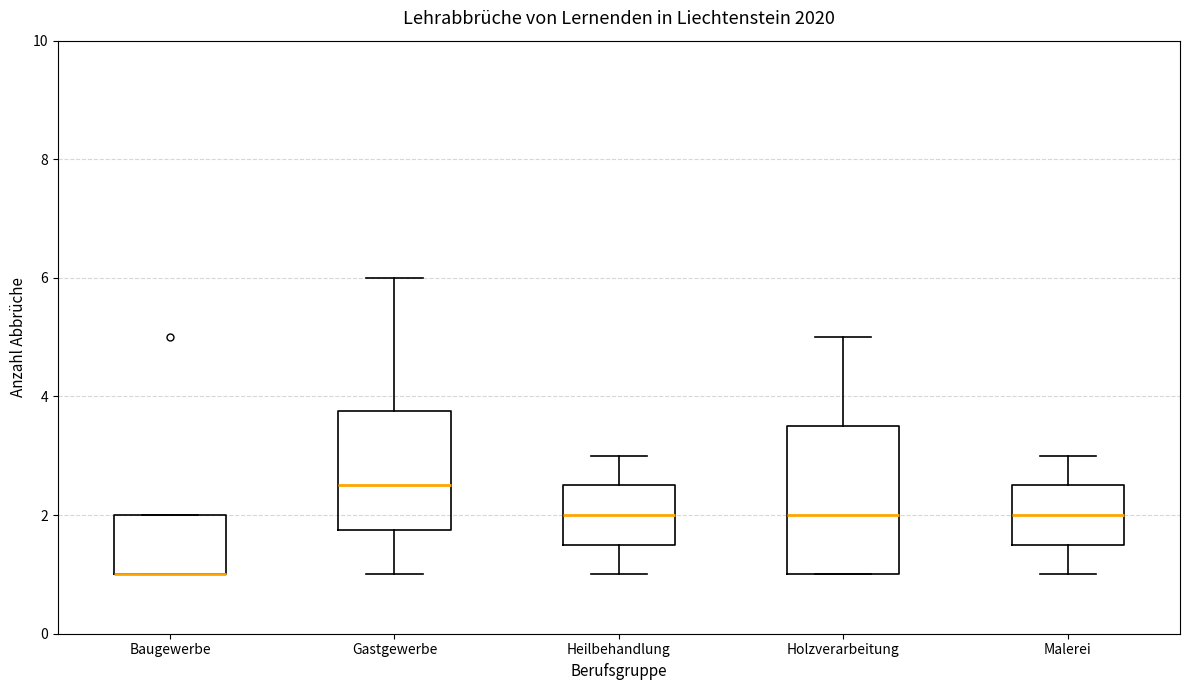

Reading left to right, read every box against the y-axis: the position of its median line, the range the box covers, and the ends of its whiskers. The values are not printed on the chart, so give them approximately, as read against the axis.

Baugewerbe: median 1.0 (drawn on the box's lower edge), box 1.0 to 2.0, whiskers 1.0 to 2.0
Gastgewerbe: median 2.6, box 1.8 to 3.8, whiskers 1.0 to 6.0
Heilbehandlung: median 2.0, box 1.6 to 2.6, whiskers 1.0 to 3.0
Holzverarbeitung: median 2.0, box 1.0 to 3.6, whiskers 1.0 to 5.0
Malerei: median 2.0, box 1.6 to 2.6, whiskers 1.0 to 3.0